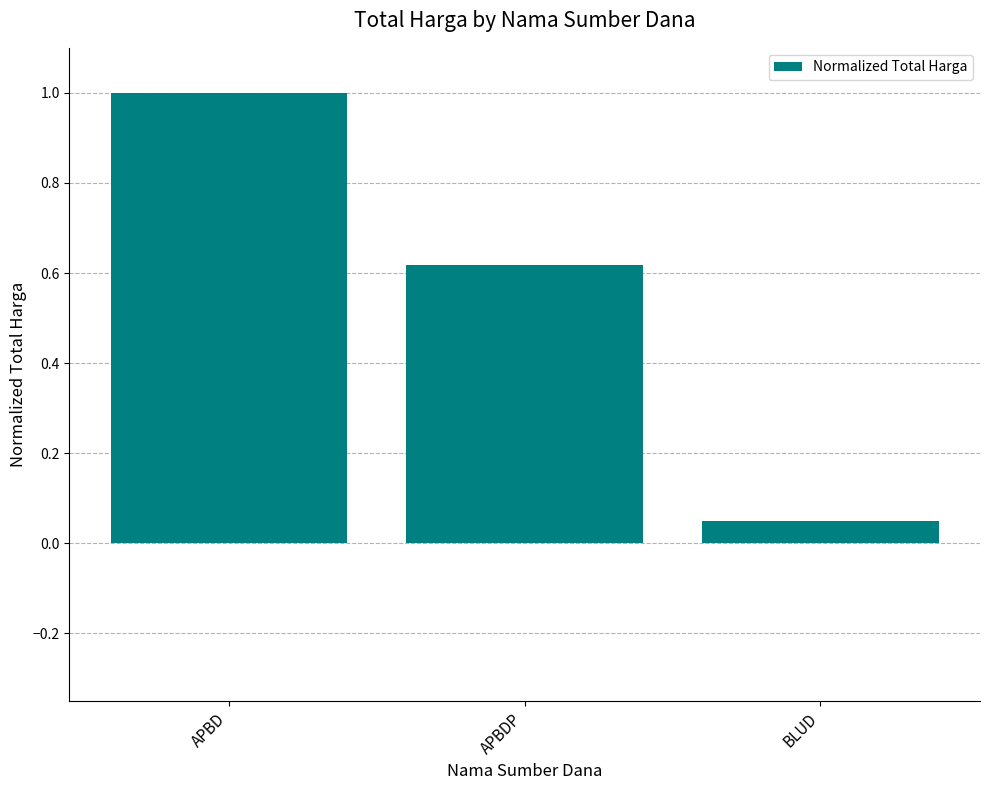

Which label corresponds to the smallest value in the chart?

BLUD